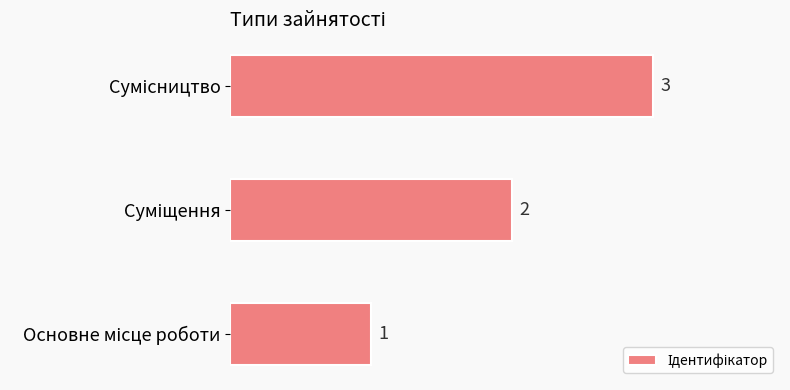

What is the sum of all values?

6